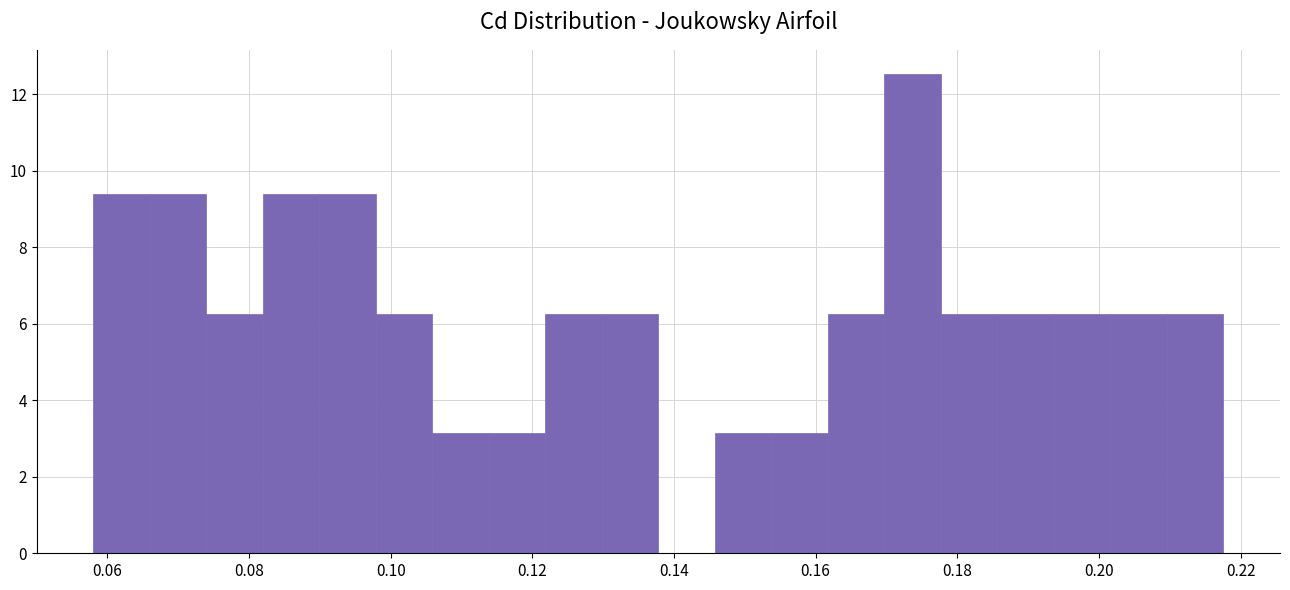

Read against the x-axis, roughly where is the centre of the tallest bar?

0.174